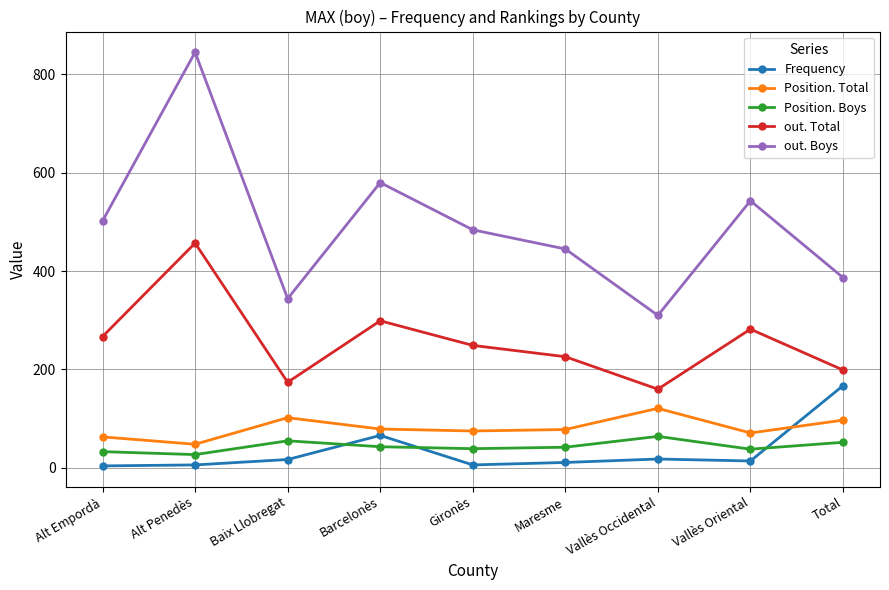

How many lines are shown in the chart?

5